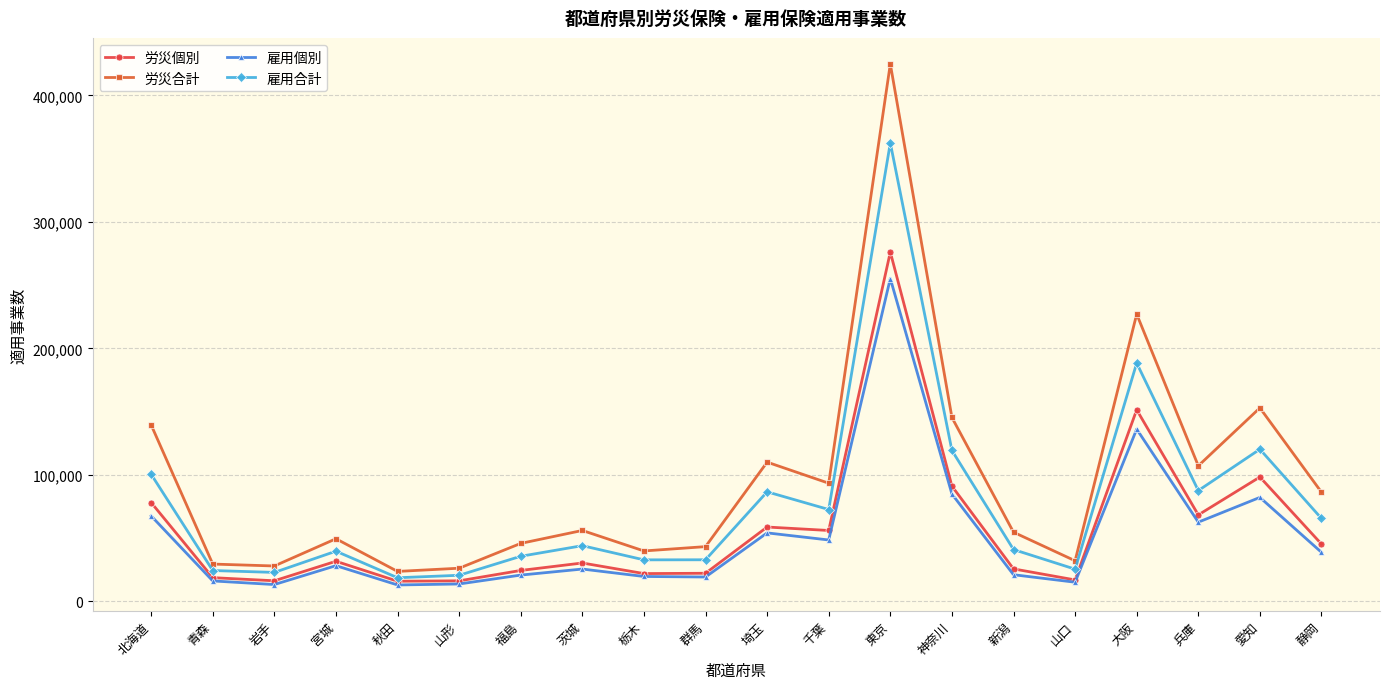

What is the value of the 雇用個別 point at the 14th from the left?

84913